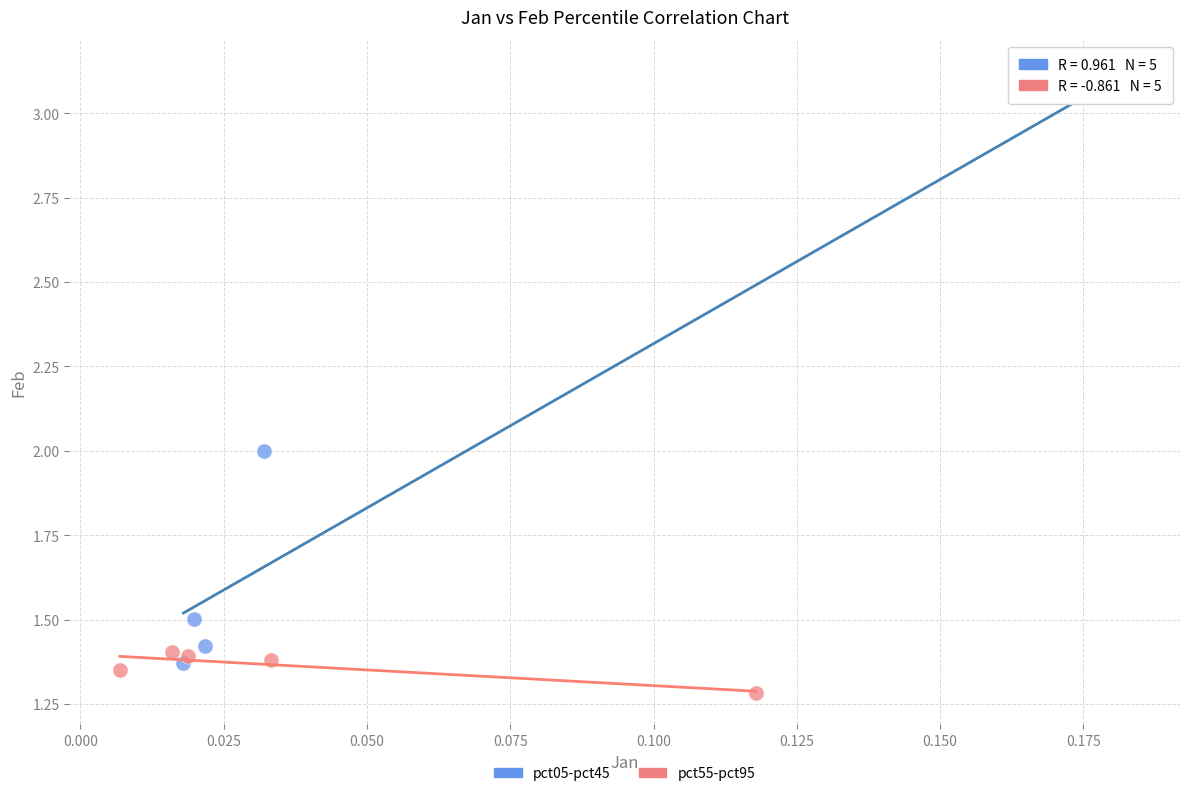

Which series contains the highest Y value?

pct05-pct45